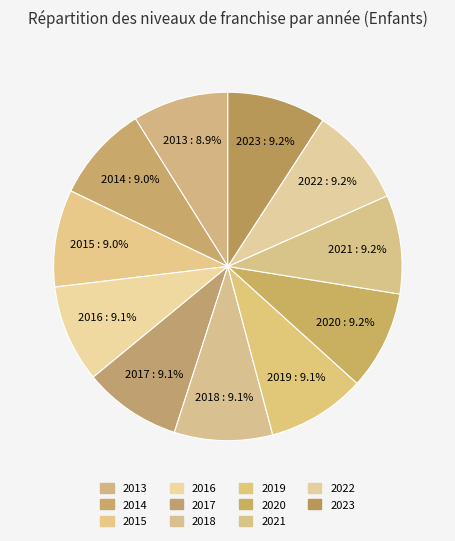

How many segments does this pie chart have?

11